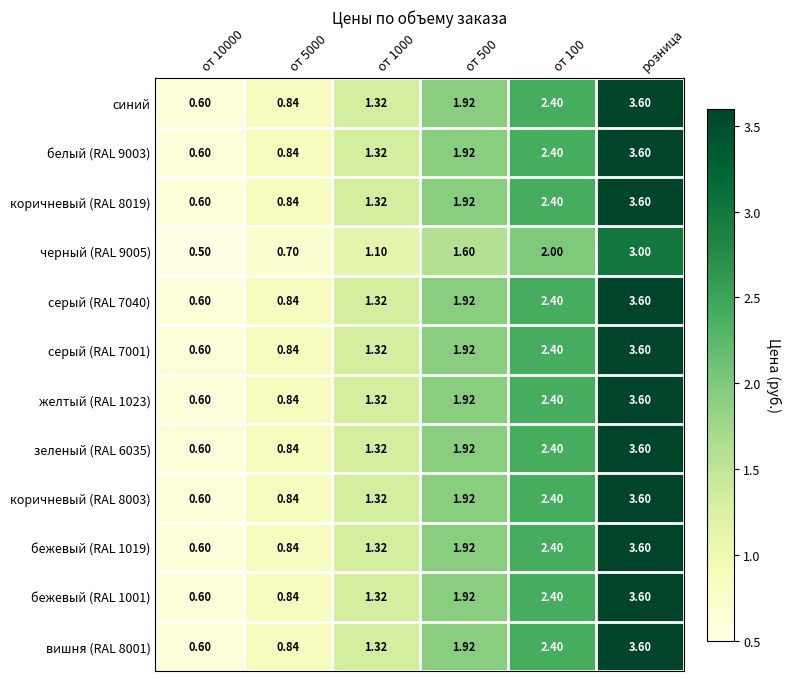

At which category is the sum across all series the highest?

розница